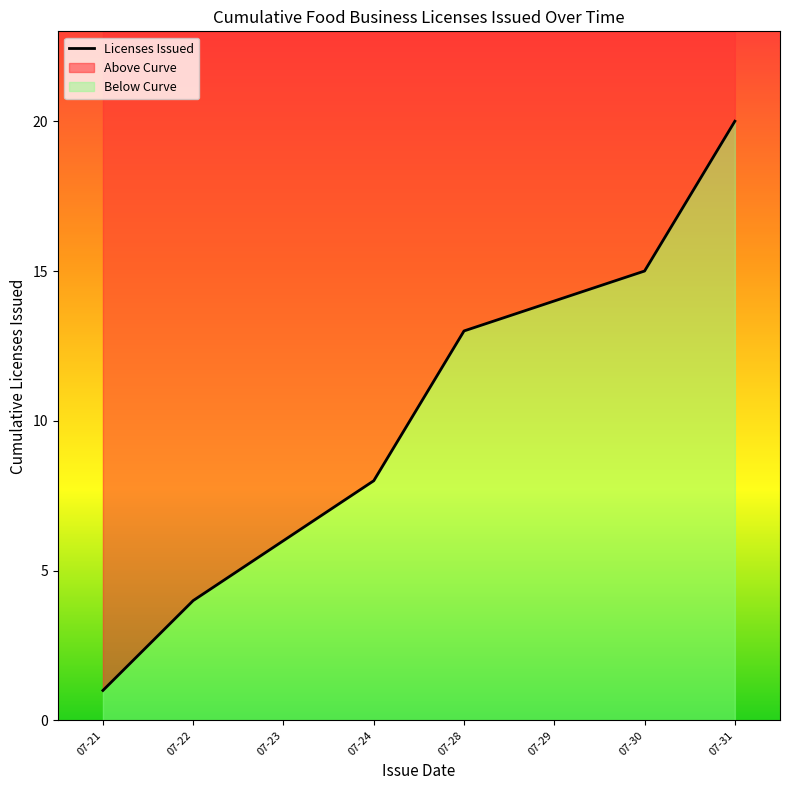

The value at 07-21 is 1. True or false?

True